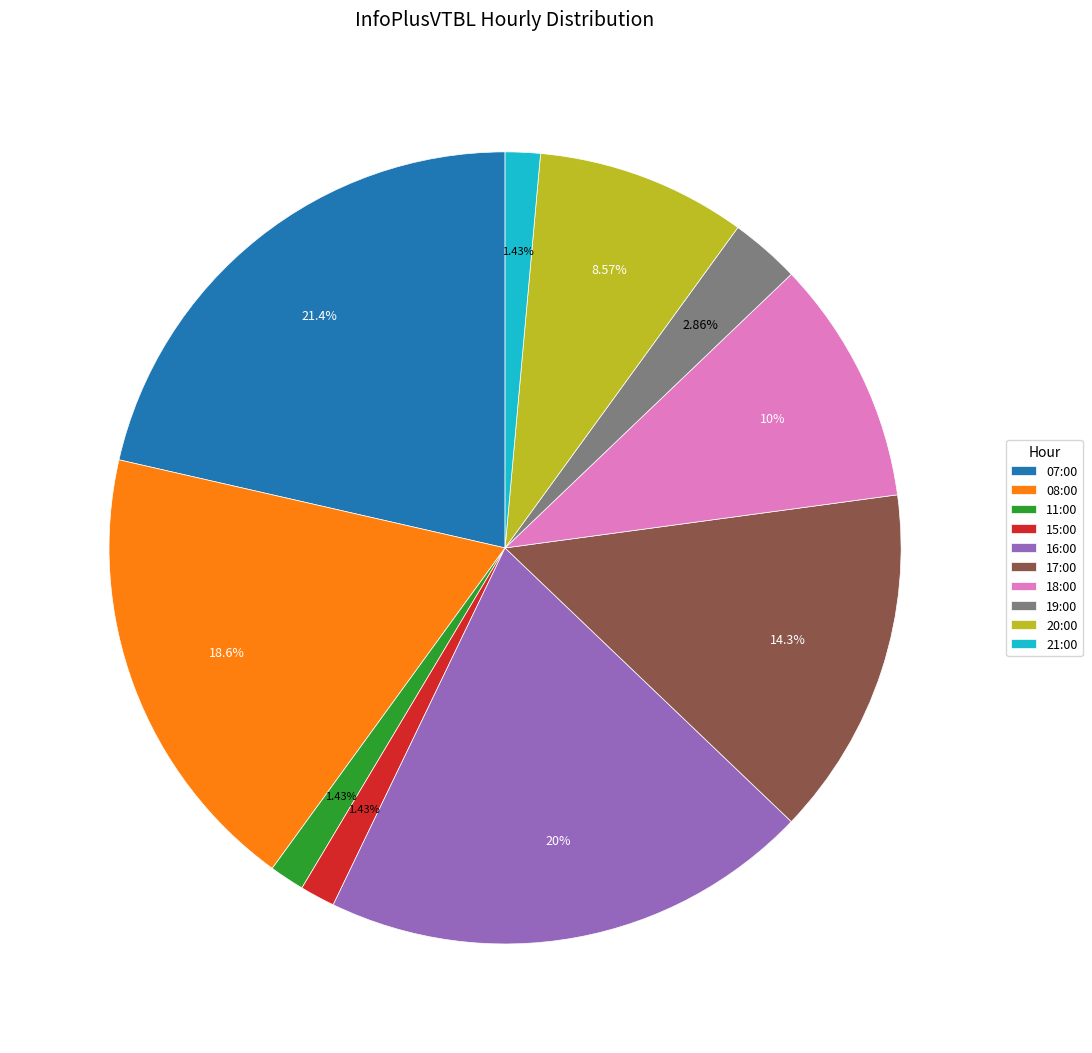

Which category has the biggest portion of the pie?

07:00